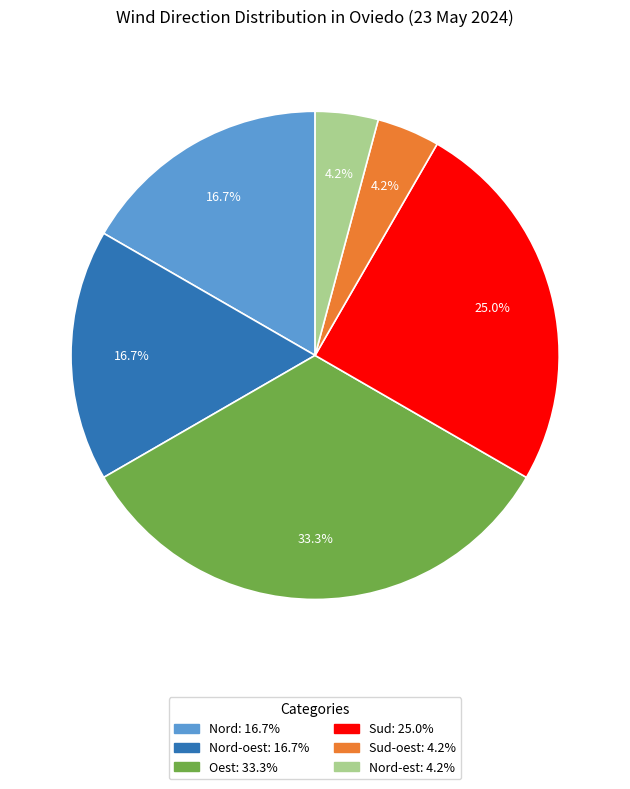

Count the number of slices in the pie.

6